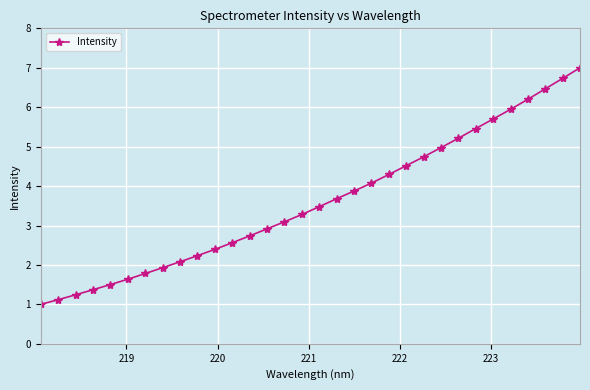

What is the maximum value shown in the chart?

7.0